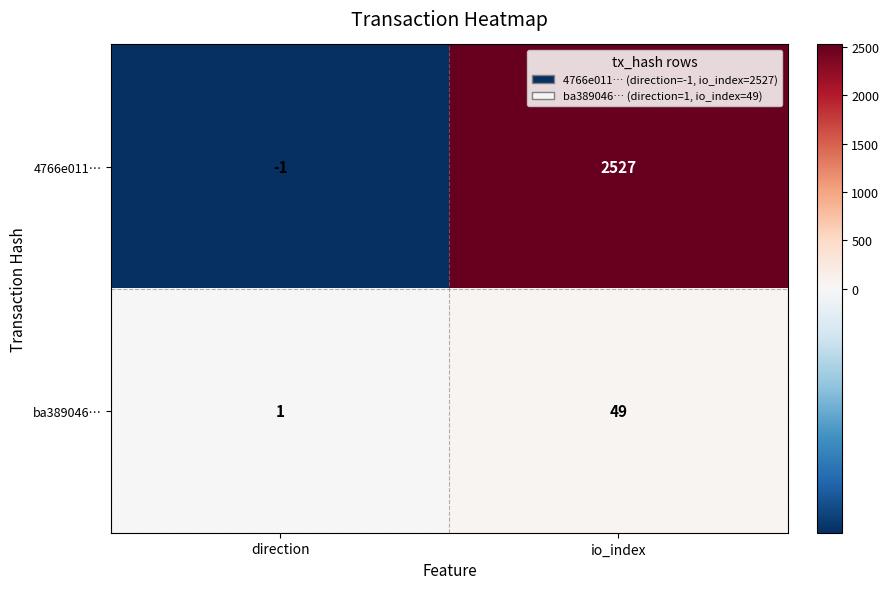

What is the sum of the 4766e011… values at direction and io_index?

2526